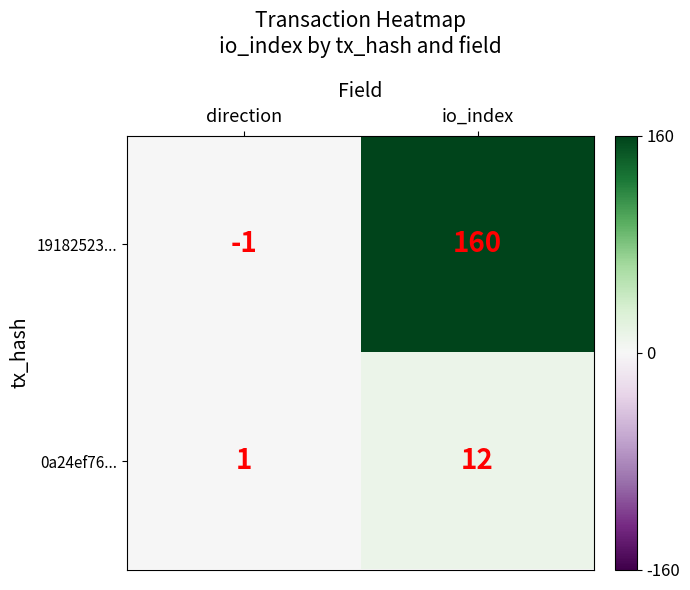

The 0a24ef76... series shows 12 at io_index. True or false?

True